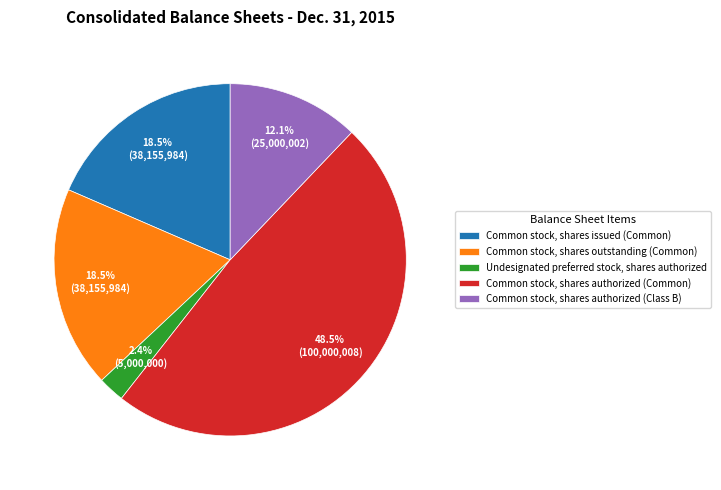

Combined, do Common stock, shares authorized (Common) and Common stock, shares authorized (Class B) account for over 50%?

Yes